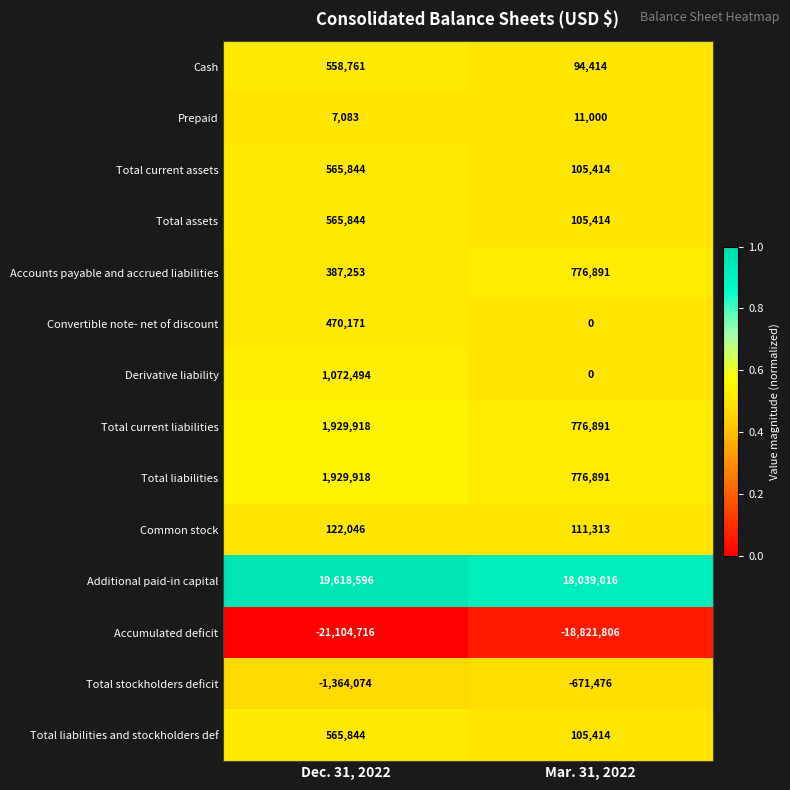

What is the greatest value displayed?

19618596